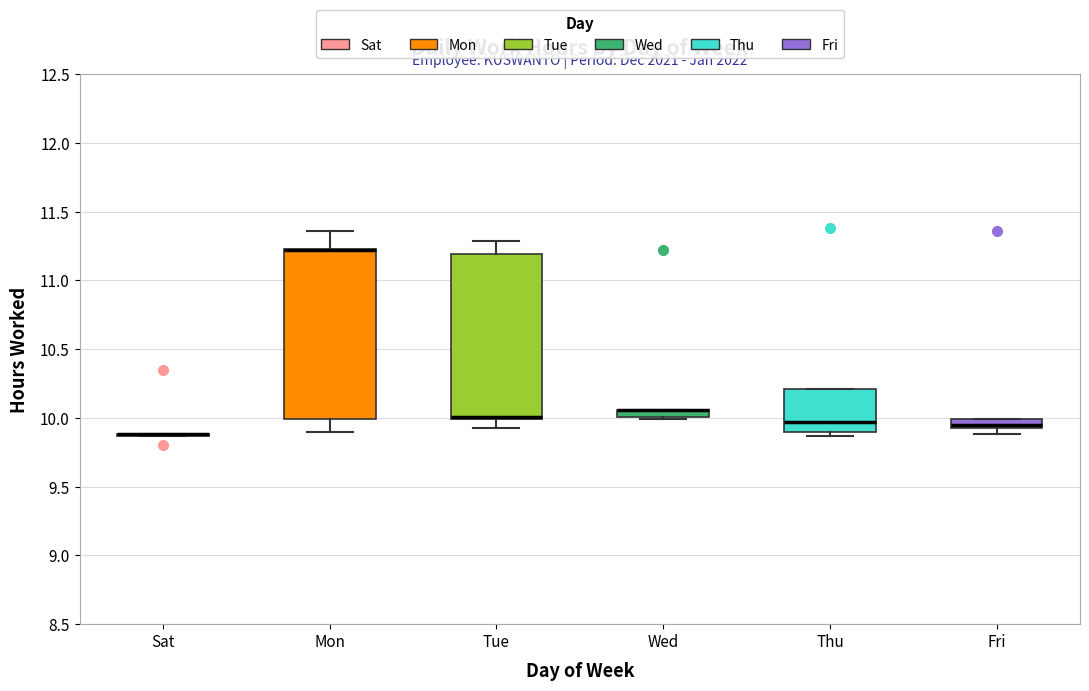

Where does the lower whisker of the box for Mon end on the y-axis? The values are not printed on the chart, so give them approximately, as read against the axis.

9.90